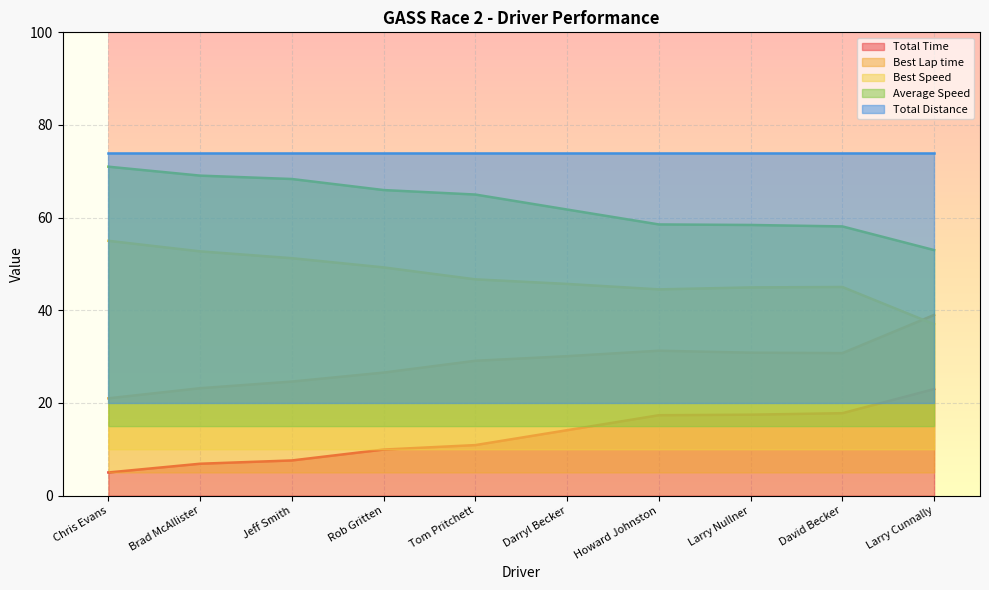

The Average Speed series shows 71.1 at Larry Cunnally. True or false?

False